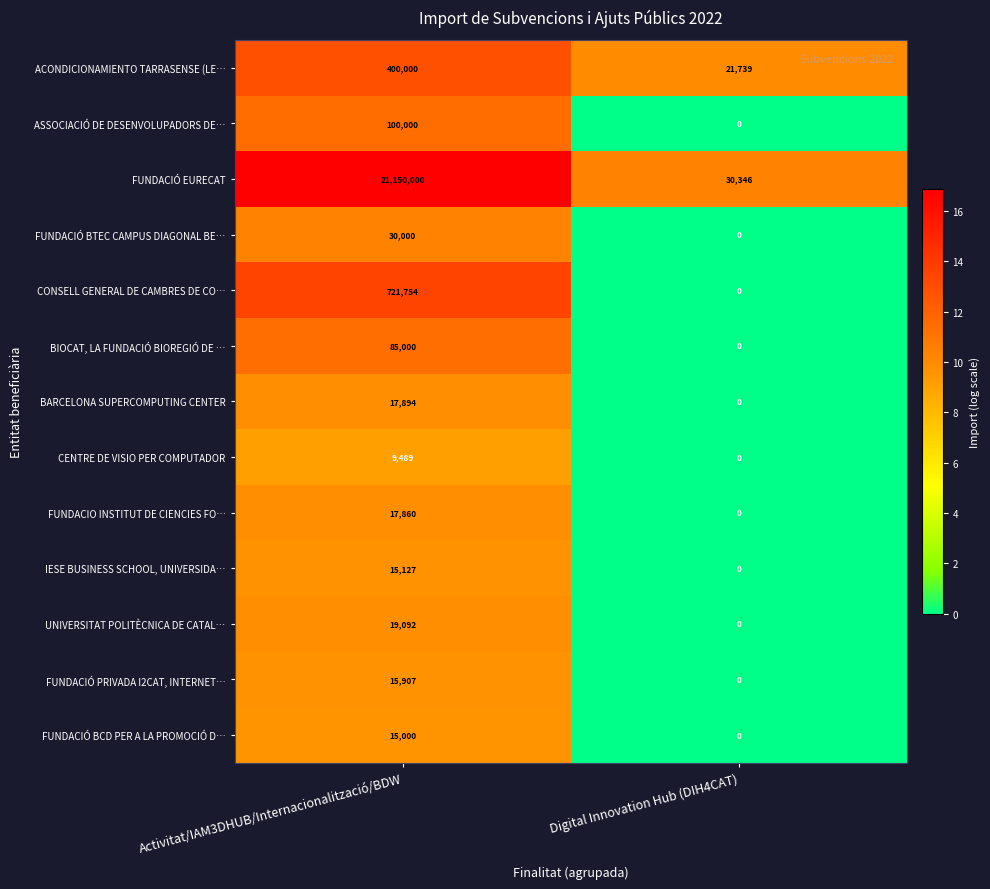

What is the difference between the ACONDICIONAMIENTO TARRASENSE (LE… values at Activitat/IAM3DHUB/Internacionalització/BDW and Digital Innovation Hub (DIH4CAT)?

378261